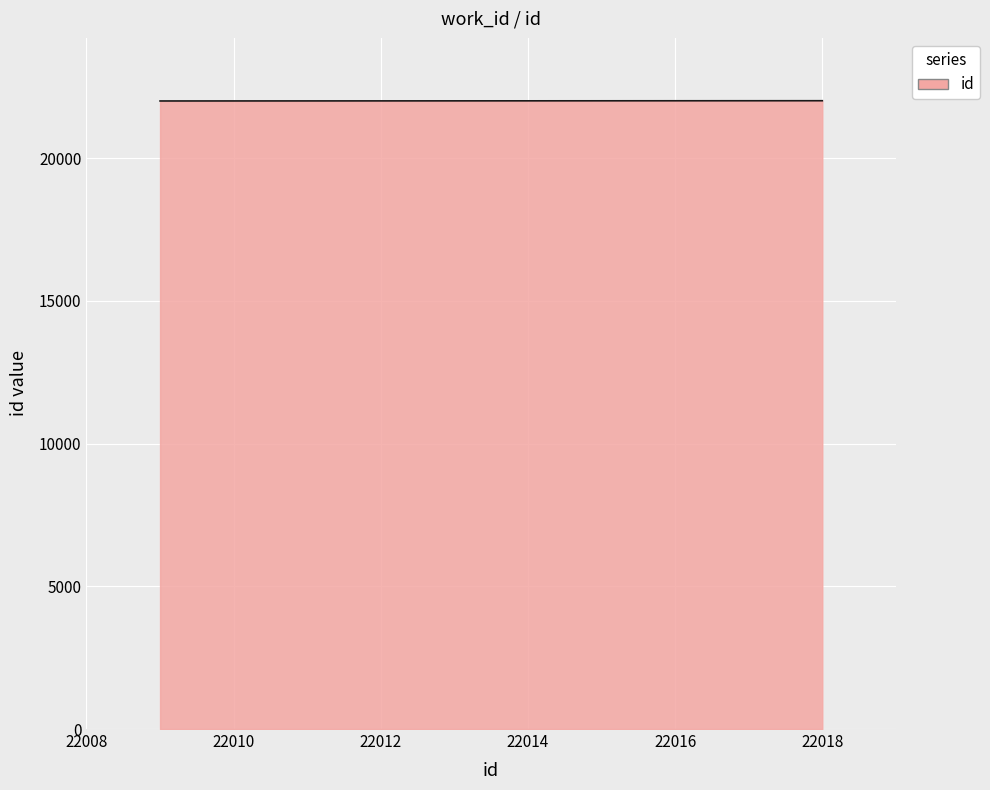

How many lines are shown in the chart?

1